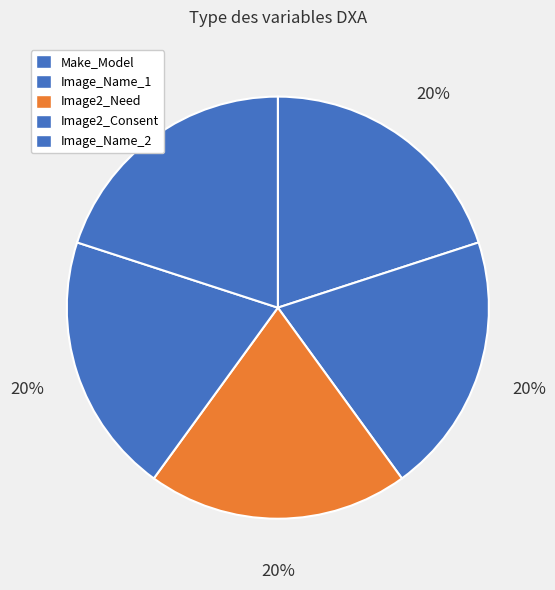

How many slices are in this pie chart?

5